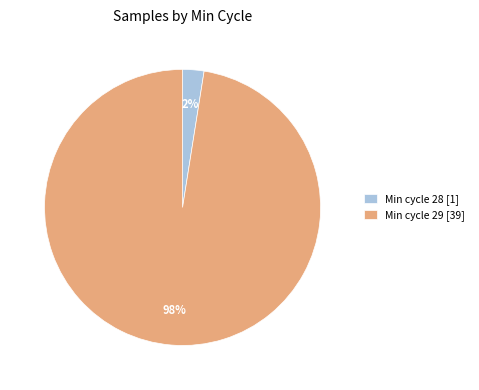

Between Min cycle 28 [1] and Min cycle 29 [39], which is larger?

Min cycle 29 [39]